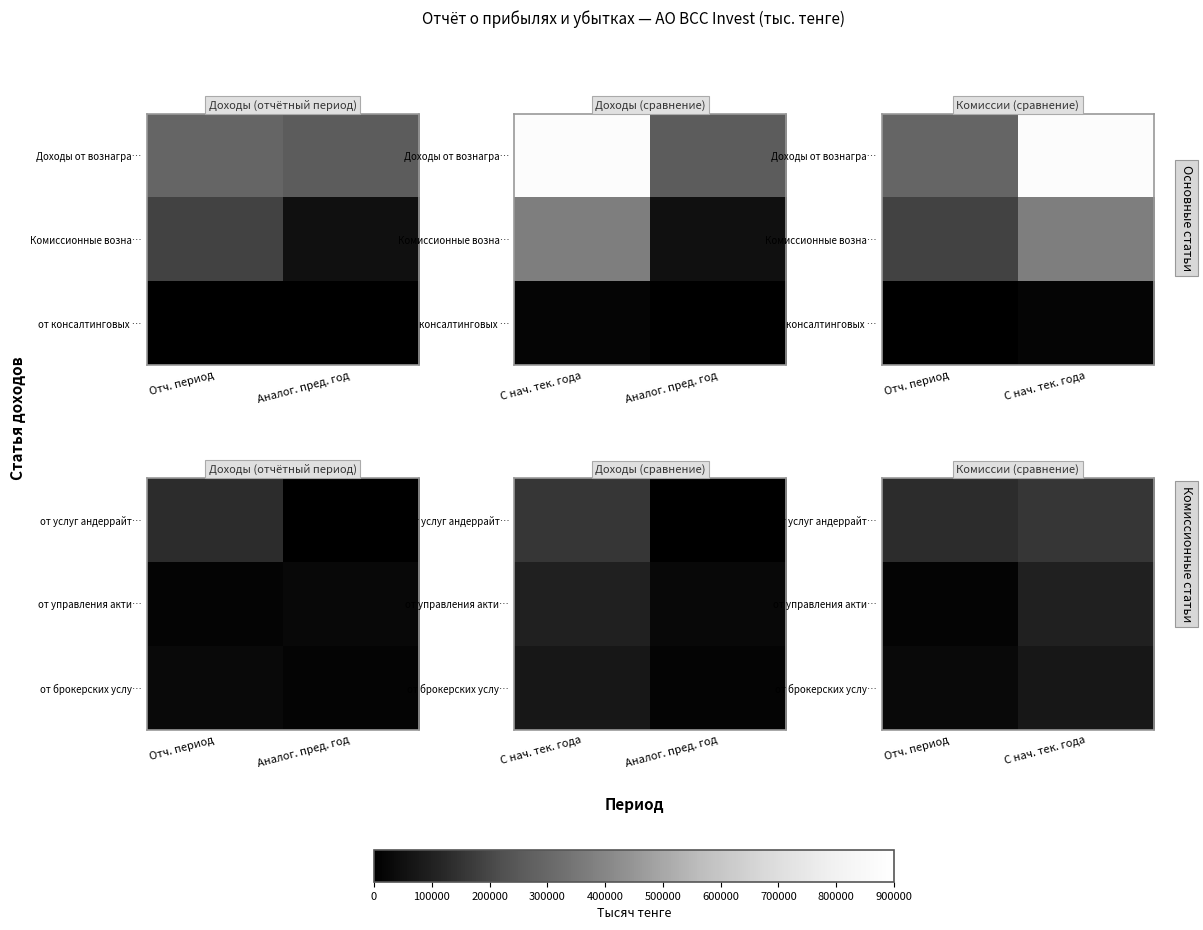

Is it true that от управления акти… equals 100758 at С нач. тек. года?

True